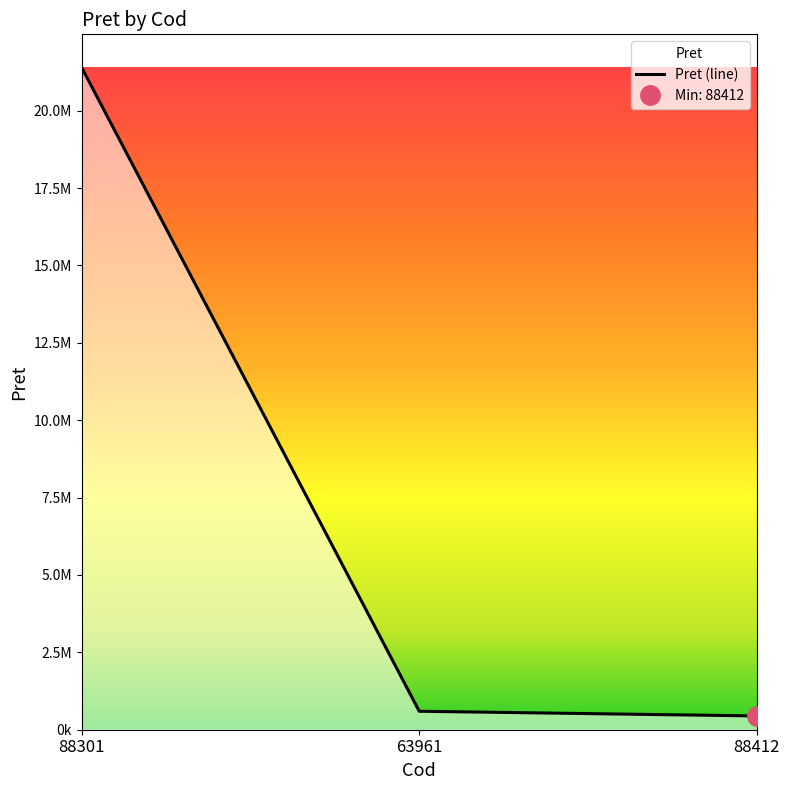

What is the average value?

7479775.4